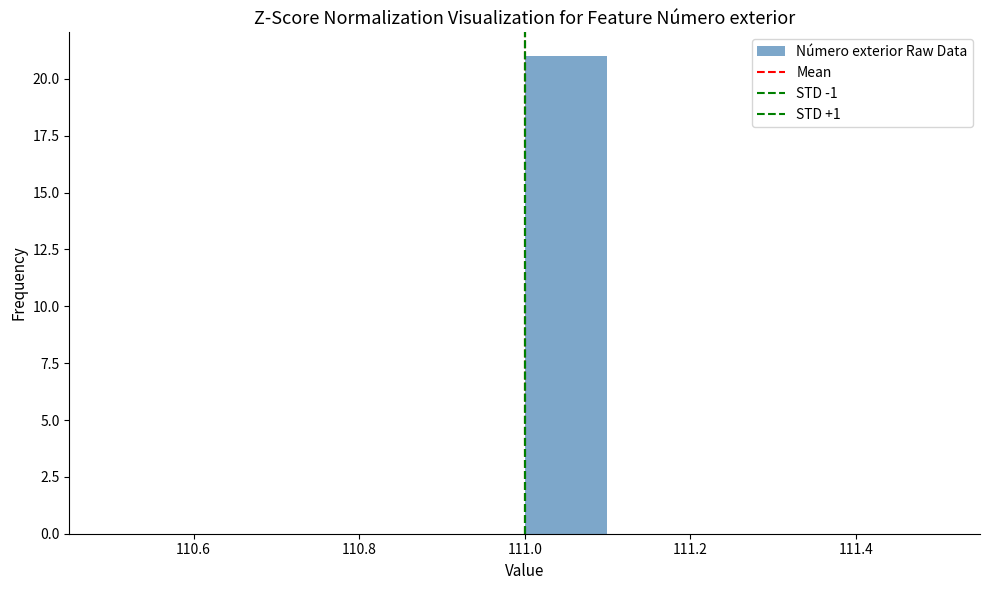

Reading left to right, list every bar in this chart as the range it spans on the x-axis followed by its height. The values are not printed on the chart, so give them approximately, as read against the axis.

110.5 to 110.6: 0
110.6 to 110.7: 0
110.7 to 110.8: 0
110.8 to 110.9: 0
110.9 to 111.0: 0
111.0 to 111.1: 21
111.1 to 111.2: 0
111.2 to 111.3: 0
111.3 to 111.4: 0
111.4 to 111.5: 0